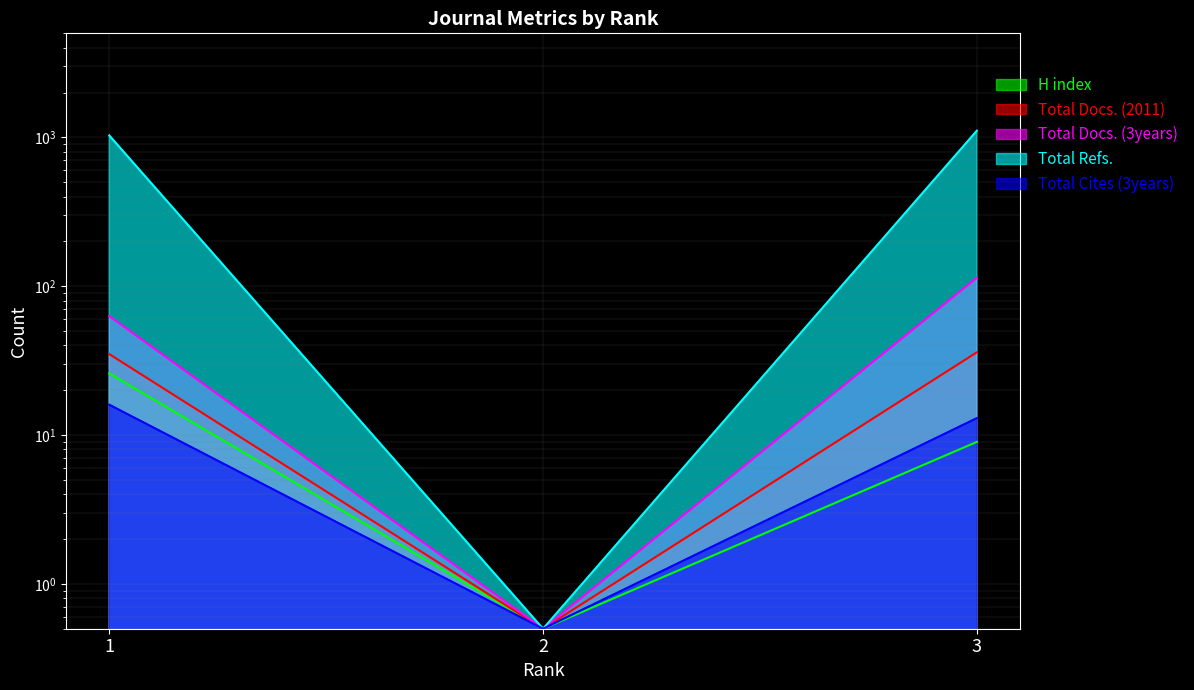

List the series in order of their peak value, lowest first.

Total Cites (3years), H index, Total Docs. (2011), Total Docs. (3years), Total Refs.